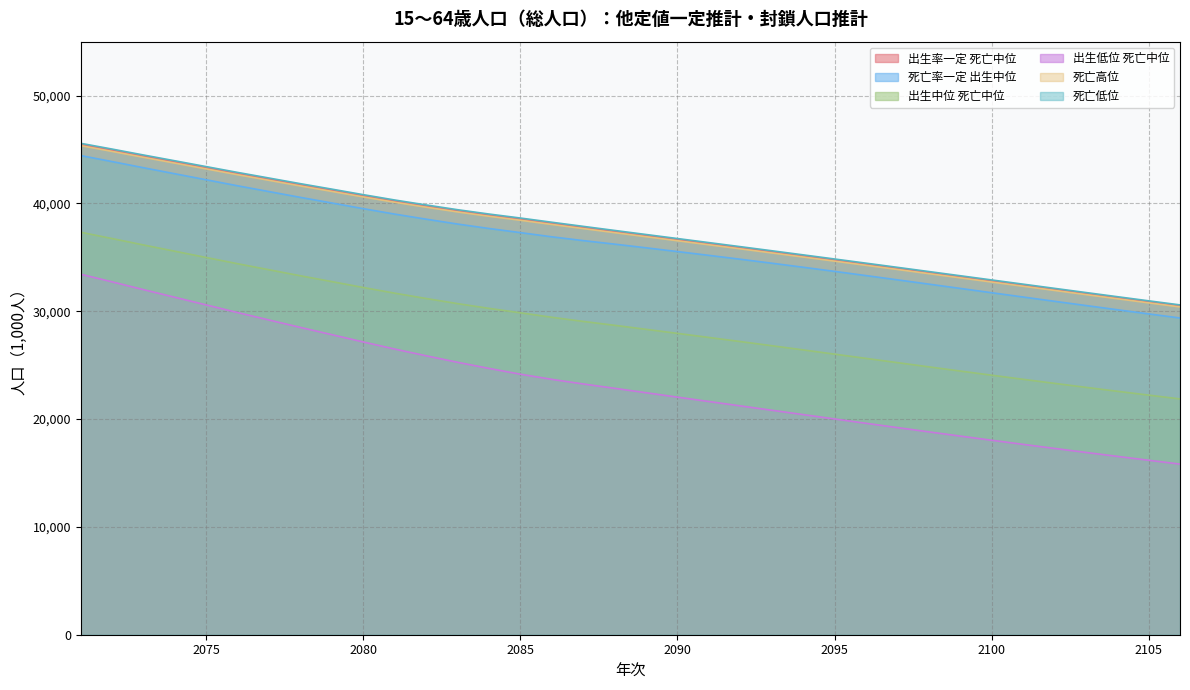

The value of 出生率一定 死亡中位 at 2086 is 17517.0. True or false?

False